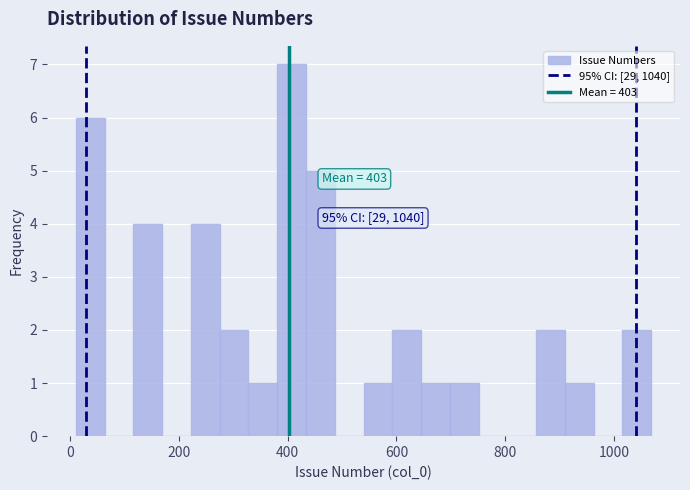

Around what value on the x-axis is the tallest bar? Give the approximate position of its centre, as read against the axis.

400